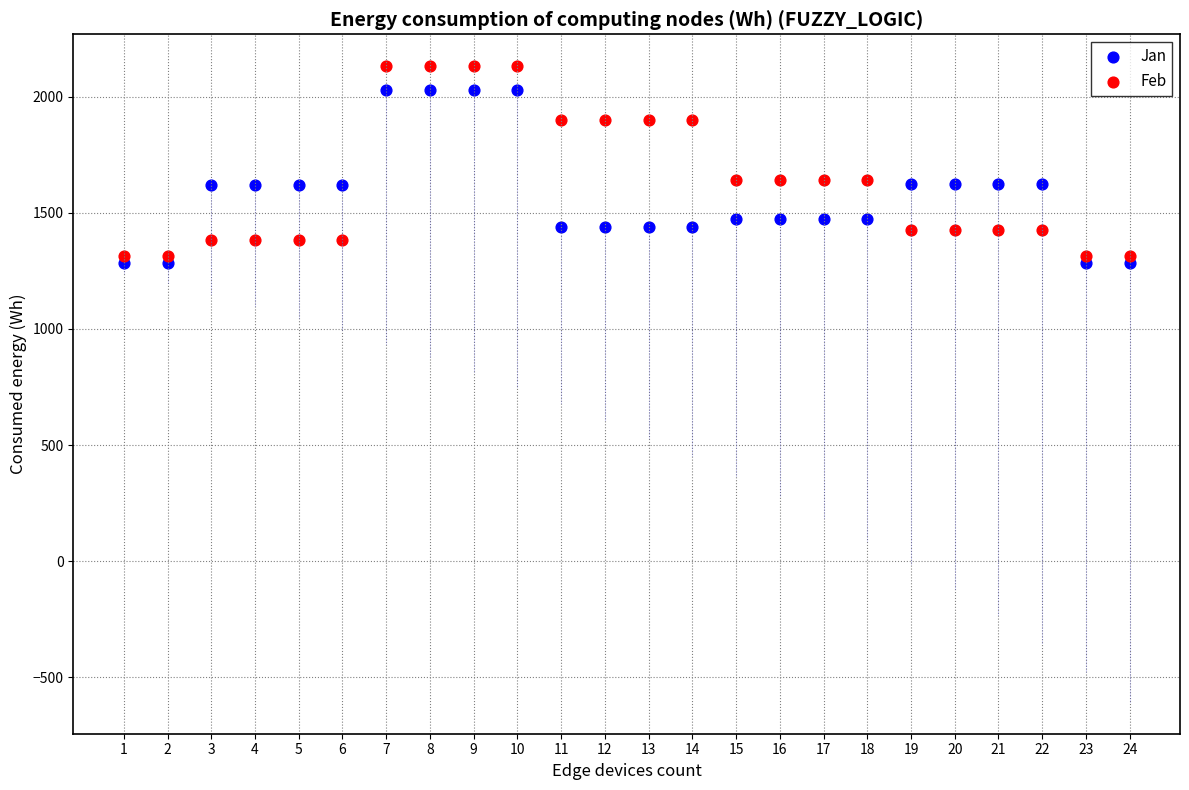

Across all data points, what is the range of Y values (max minus min)?

849